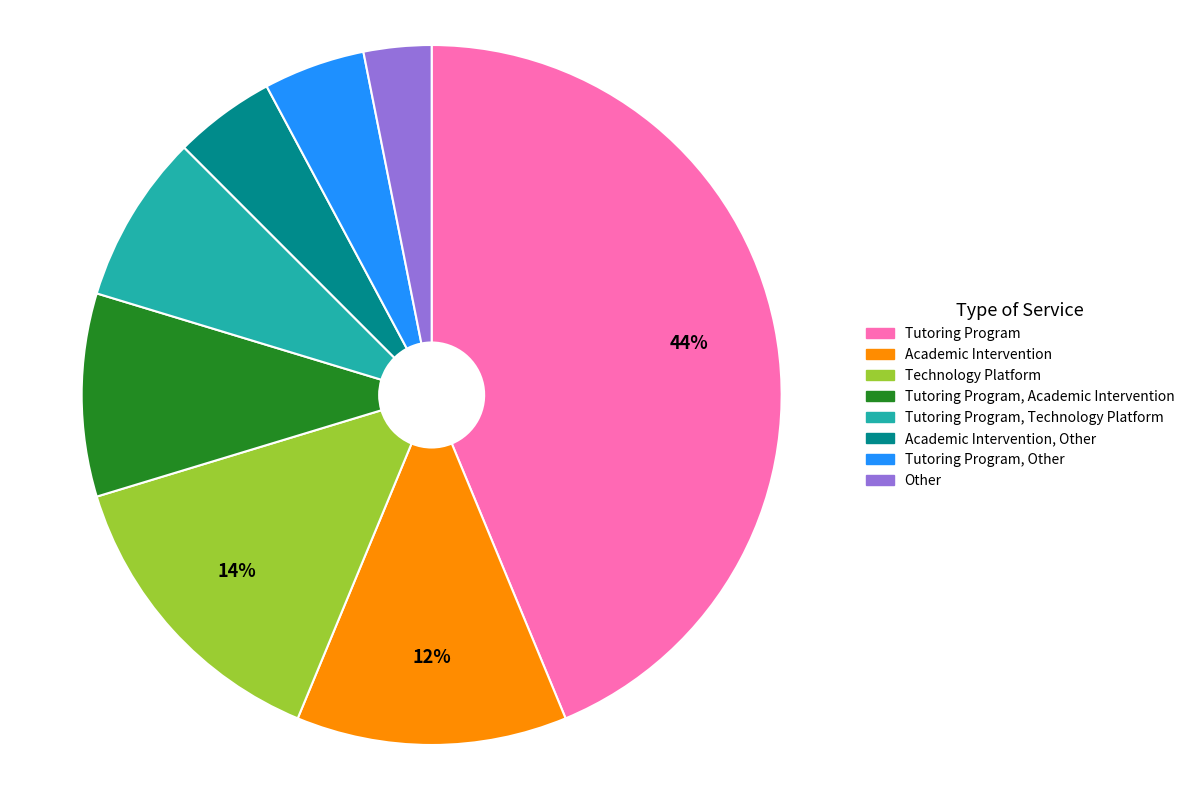

Is there a majority slice in this chart?

No